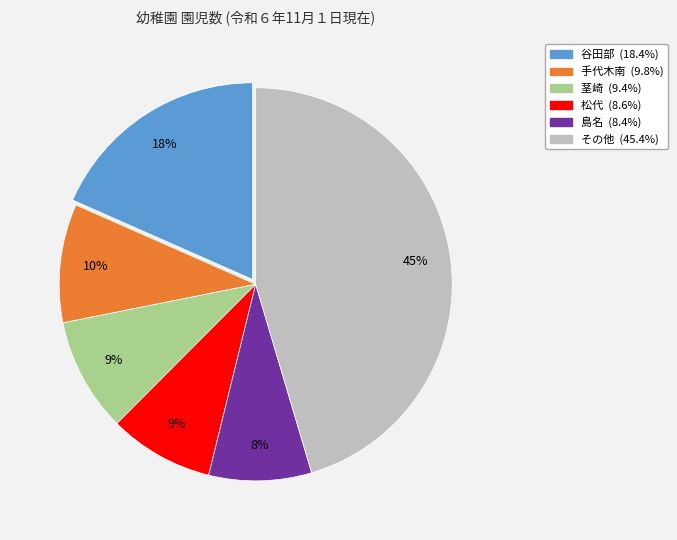

How many slices are in this pie chart?

6